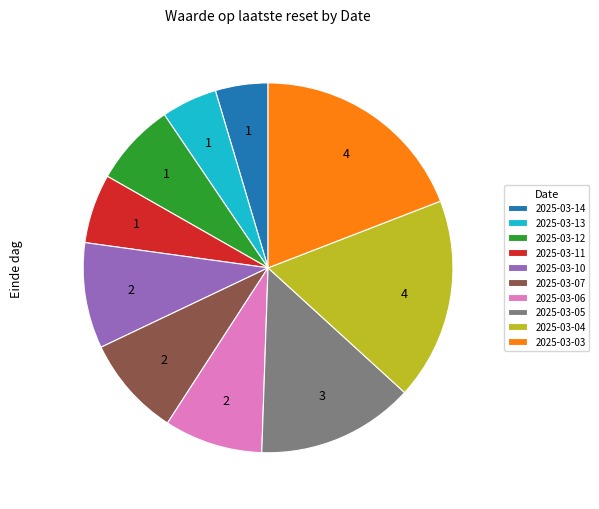

How many slices are in this pie chart?

10